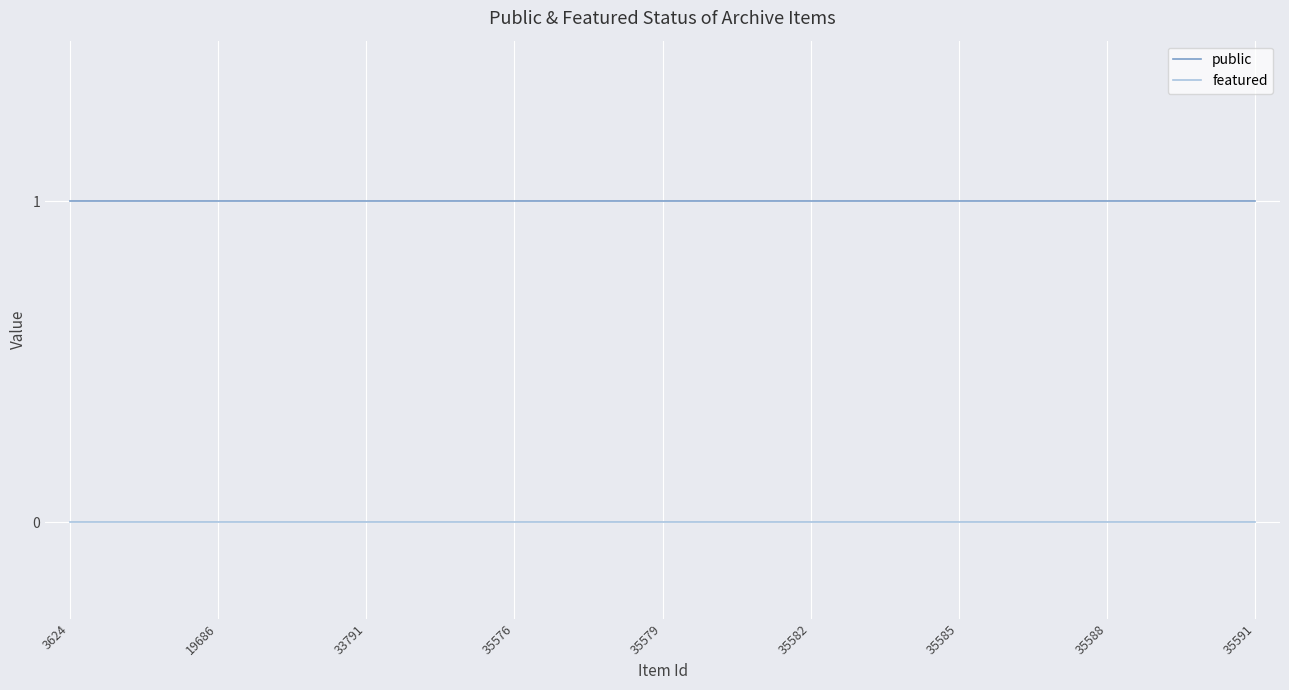

Rank the series by their maximum value, from highest to lowest.

public, featured